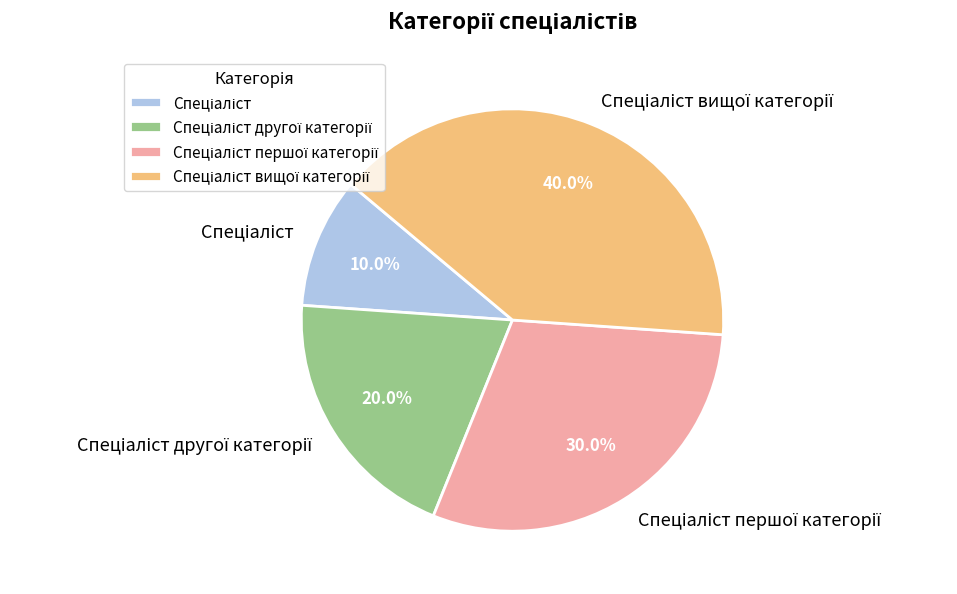

Is there any slice that represents more than half of the pie?

No